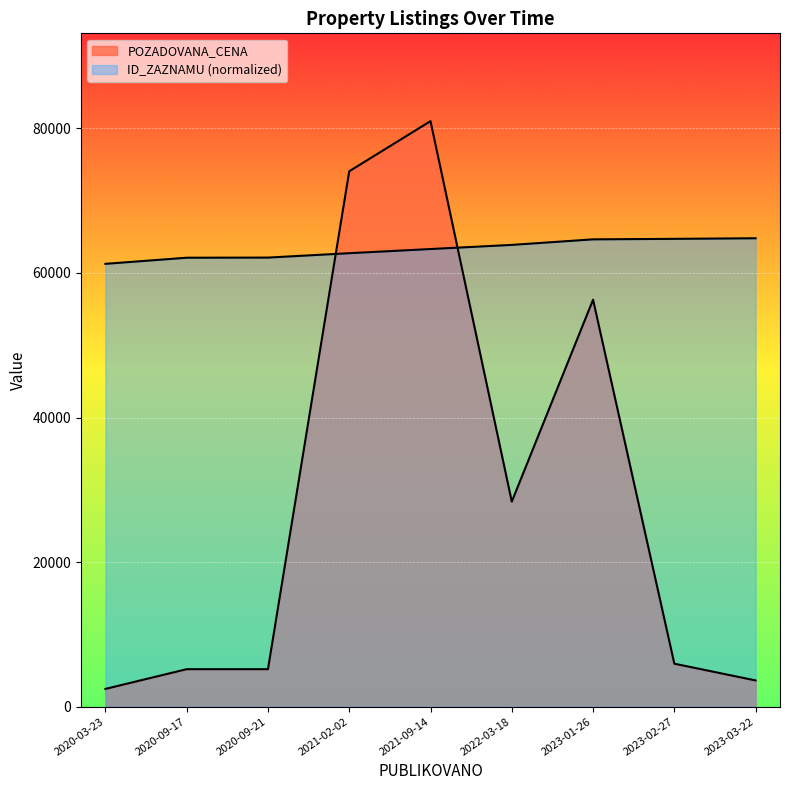

True or false: ID_ZAZNAMU line and POZADOVANA_CENA line intersect in this chart.

True